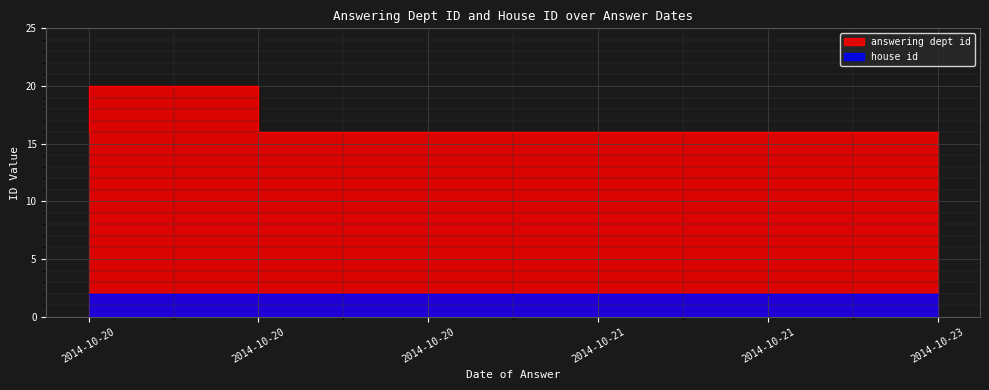

What is the sum of all values?

100